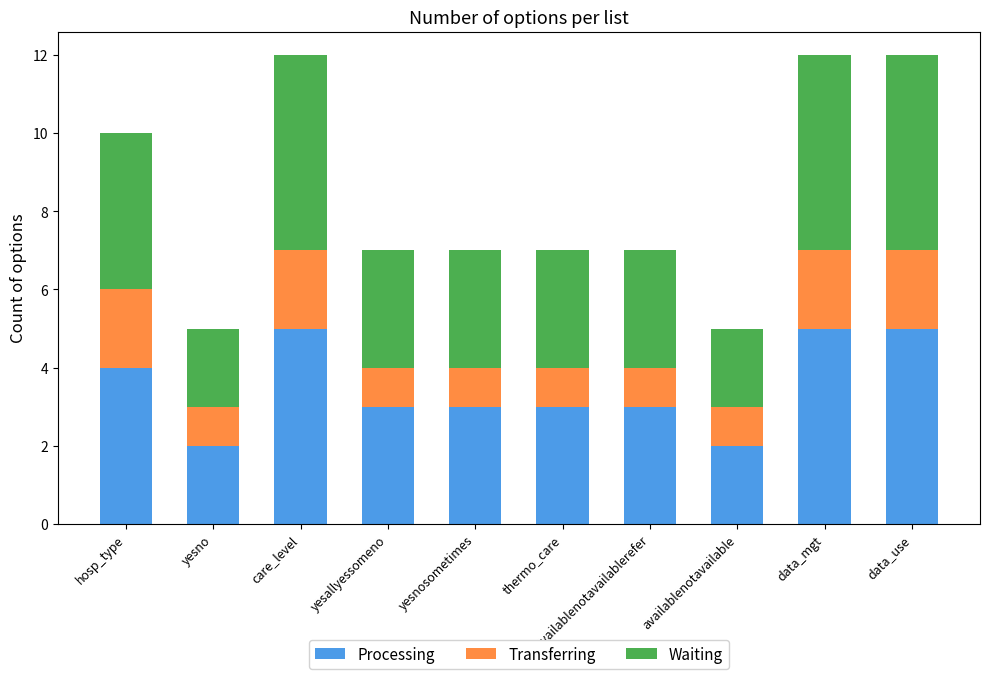

What is the total value across all series at hosp_type?

10